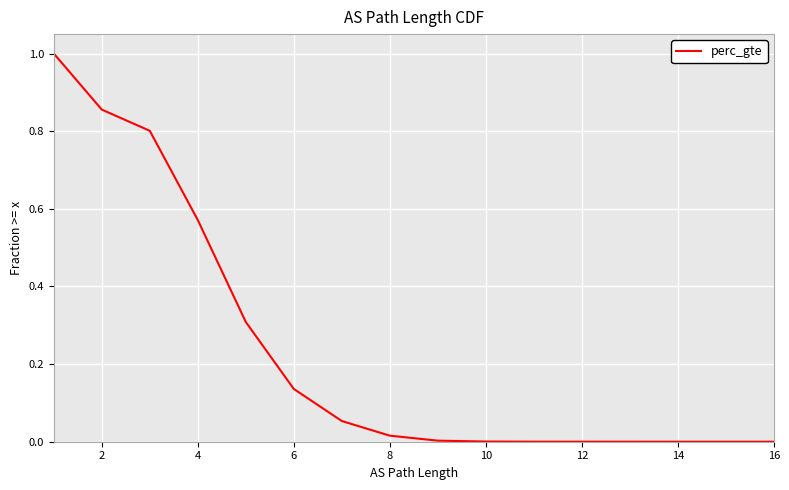

How many values exceed 0?

15